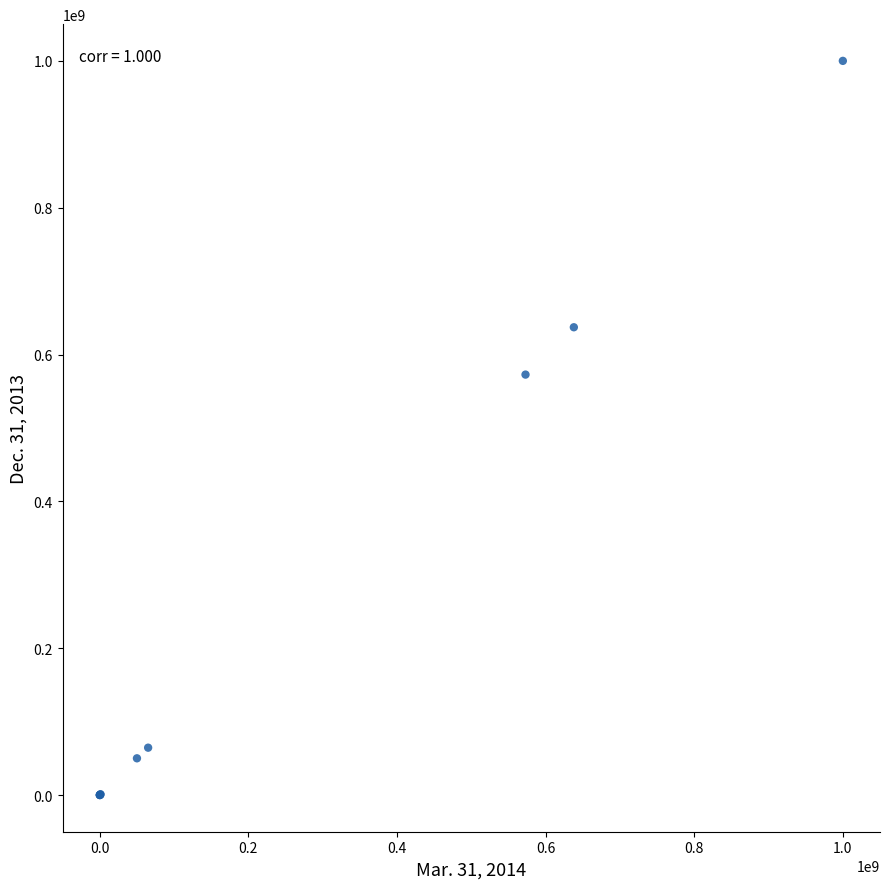

What Y value in the scatter plot is closest to 500000000?

572675375.0